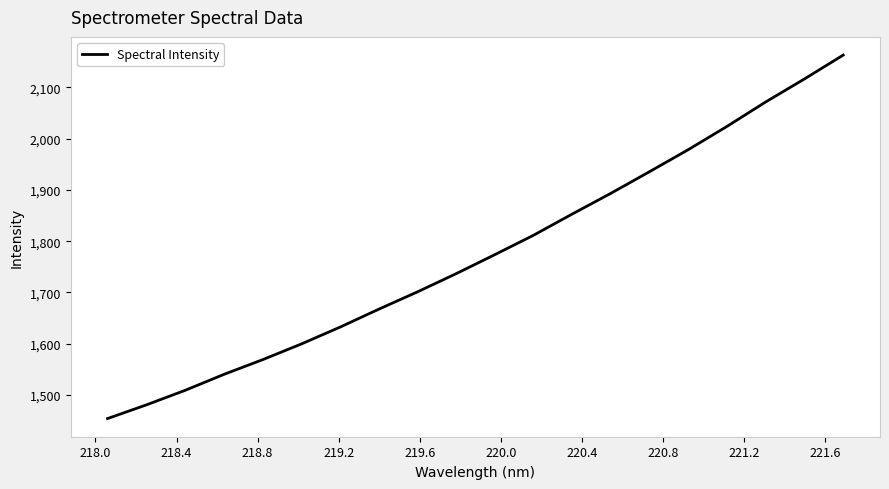

True or false: the data has more than 2 interior local peaks.

False